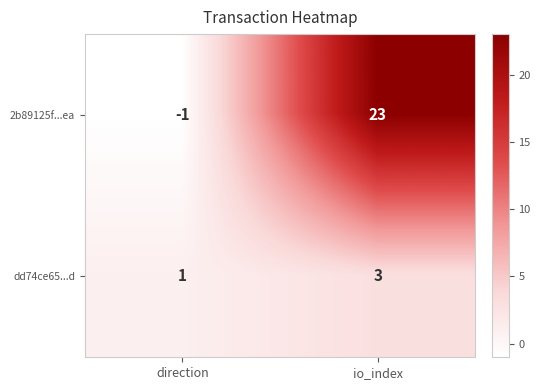

The dd74ce65...d series shows 2 at io_index. True or false?

False